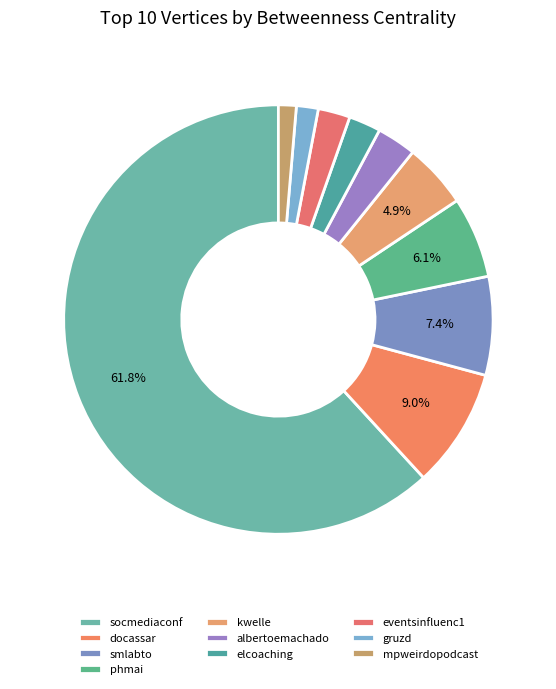

Is it true that gruzd is 7% of the pie?

False